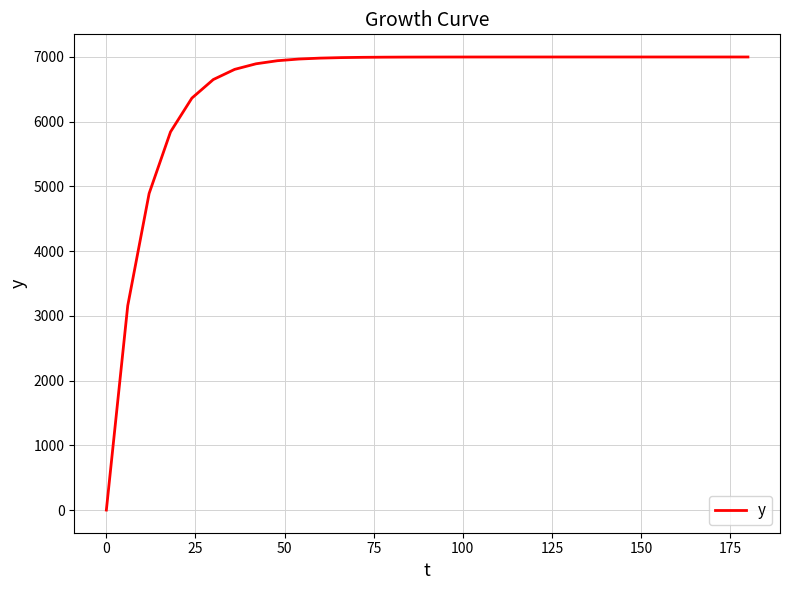

What is the difference between the maximum and minimum values?

7000.0